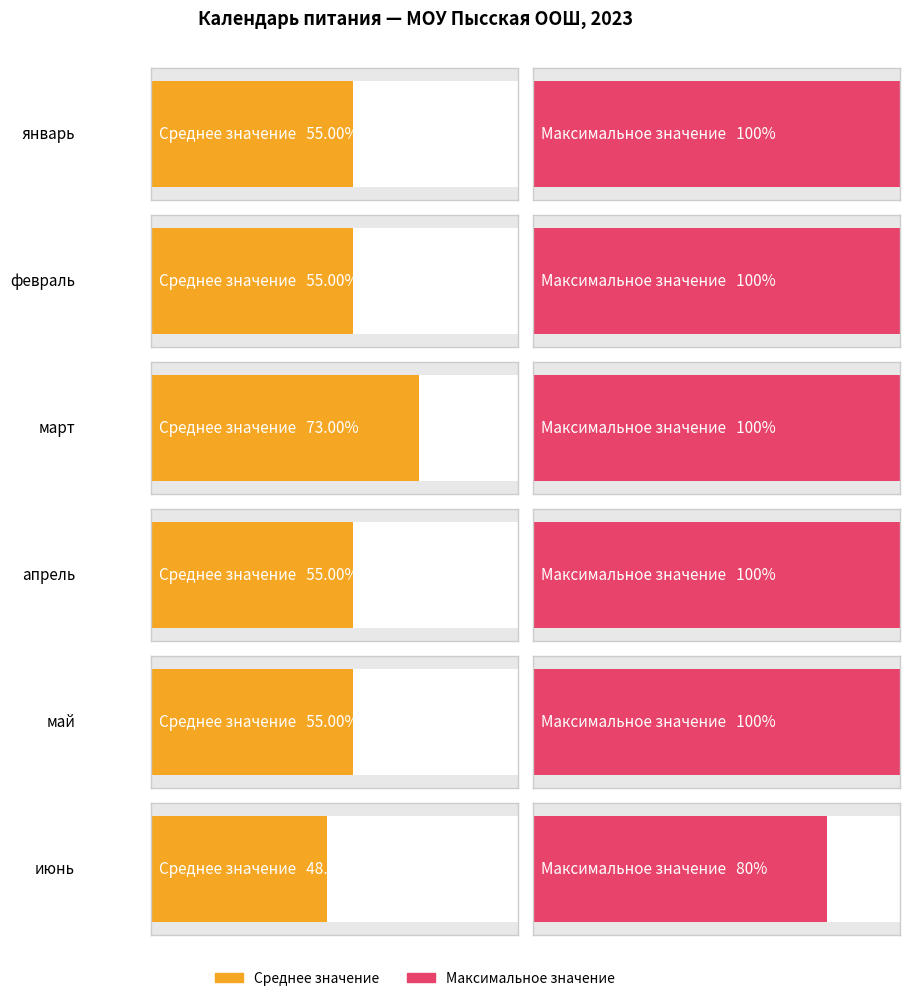

What is the label of the 10th bar from the right?

январь